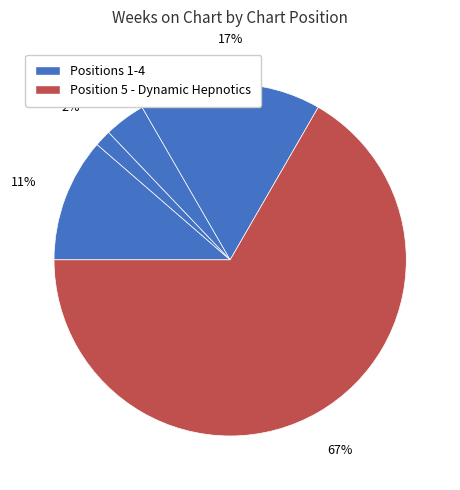

Rank the categories by value from highest to lowest.

5 - Dynamic Hepnotics, 4 - everybody & Howlin Bill, 1 - Matt Taylor, 3 - Long Cleve Reed, 2 - Van Morrison